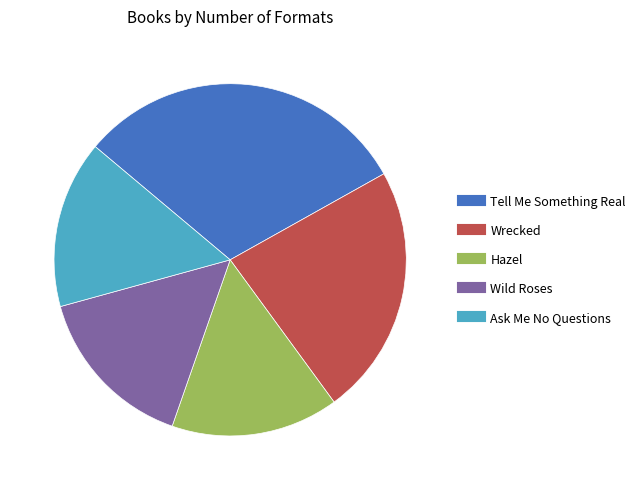

Is the sum of Wild Roses and Ask Me No Questions greater than half?

No